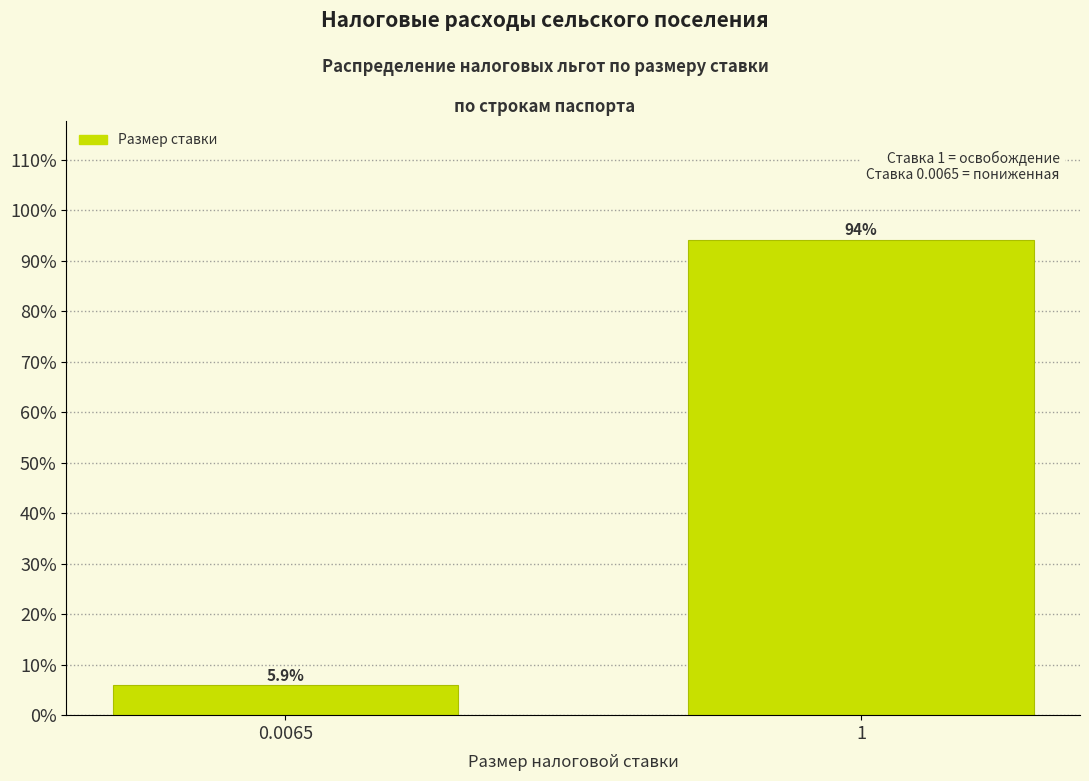

Reading left to right, list all the values displayed in this chart.

5.9	94.1